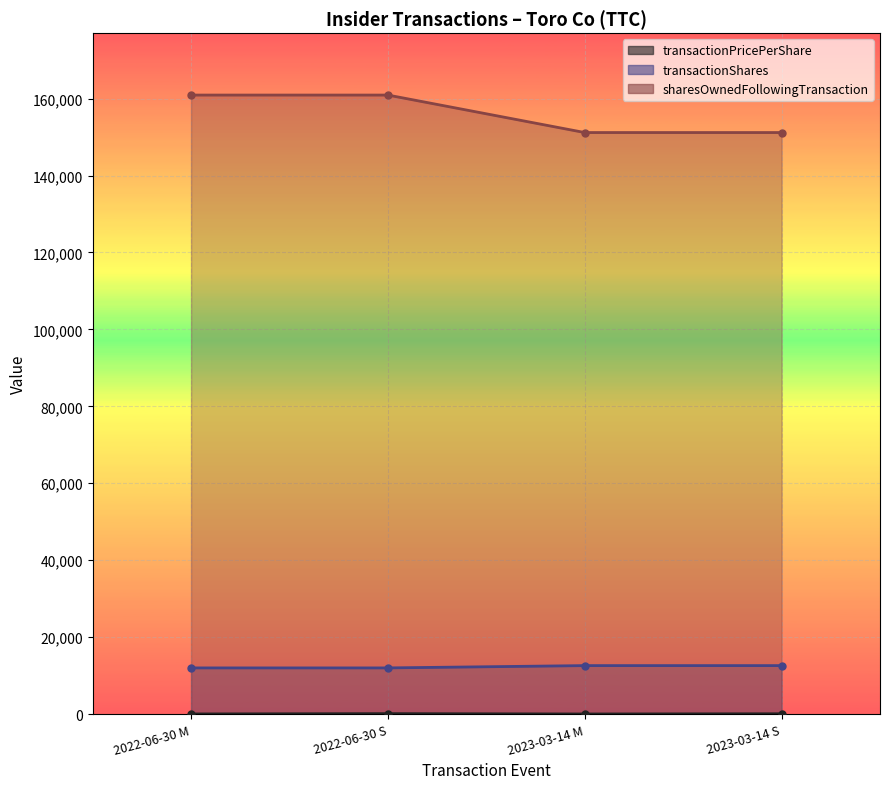

How many interior local peaks does the transactionPricePerShare series have?

1